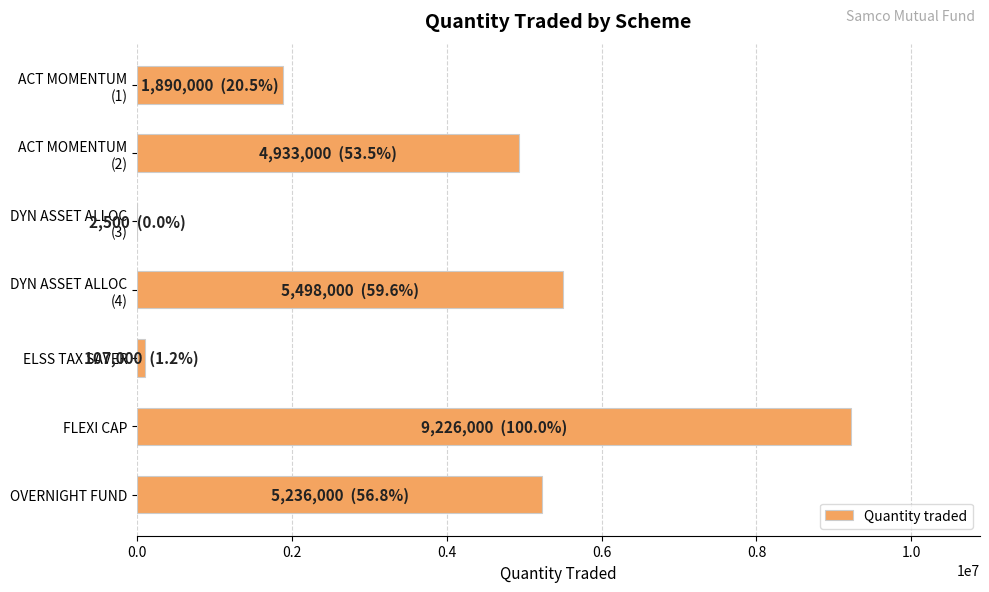

What is the greatest value displayed?

9226000